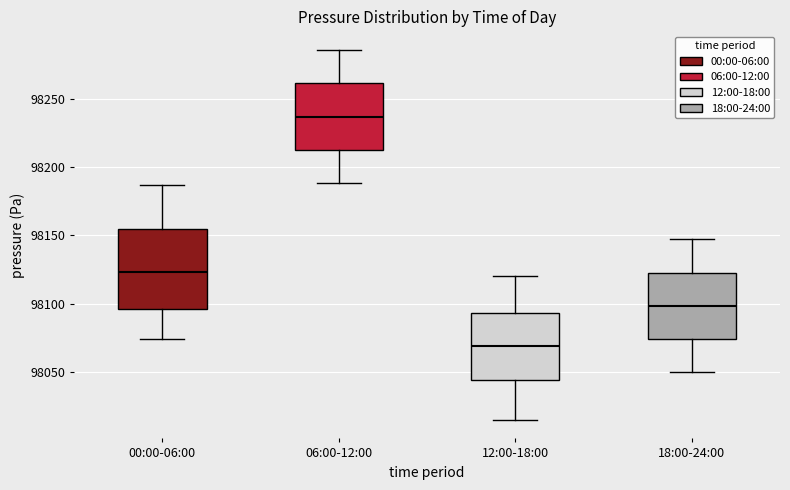

Which box is the tallest, from its lower edge to its upper edge?

00:00-06:00